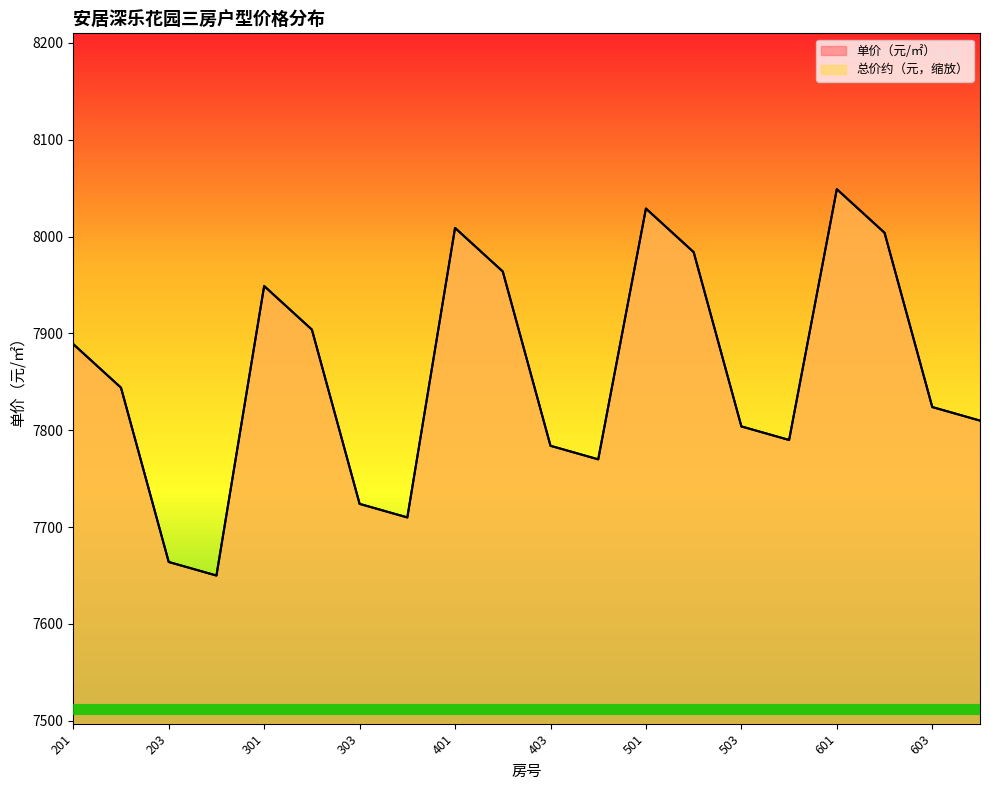

After their last crossing, which series has the higher values: 单价（元/㎡） or 总价约（元）?

单价（元/㎡）